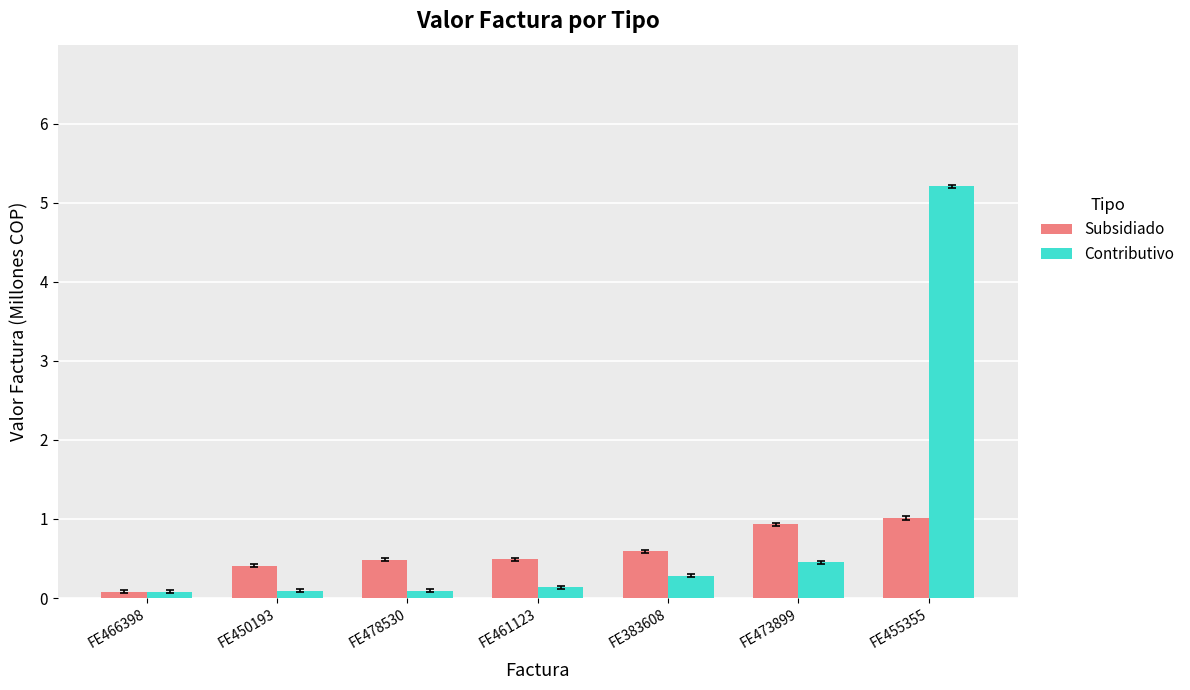

Which category has the highest value across all series?

FE455355